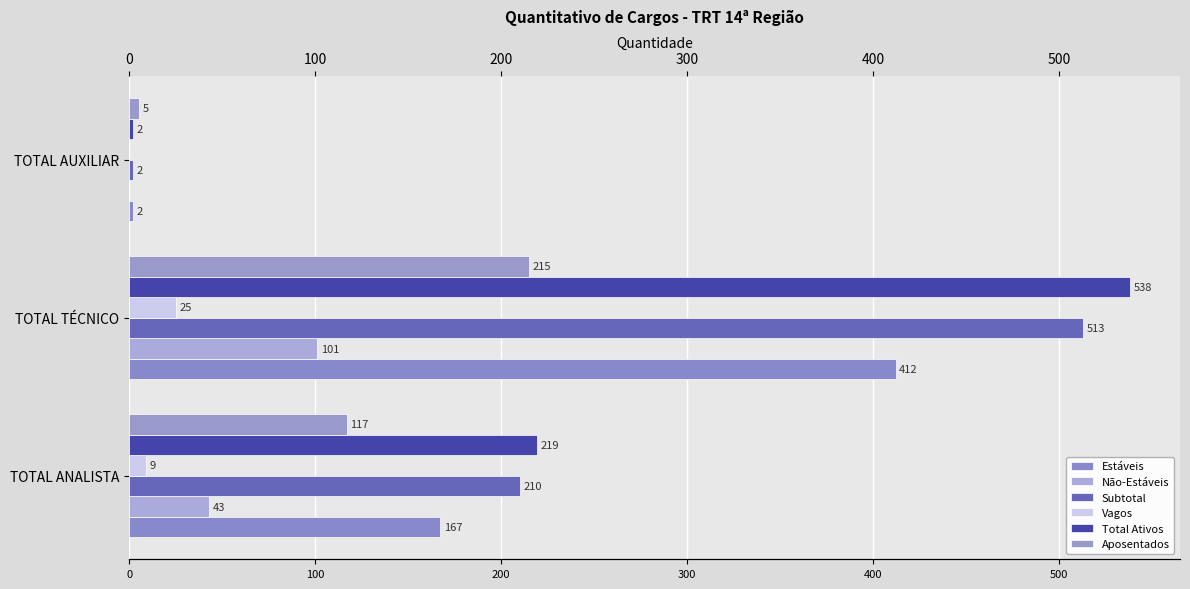

What is the sum of all Vagos values?

34